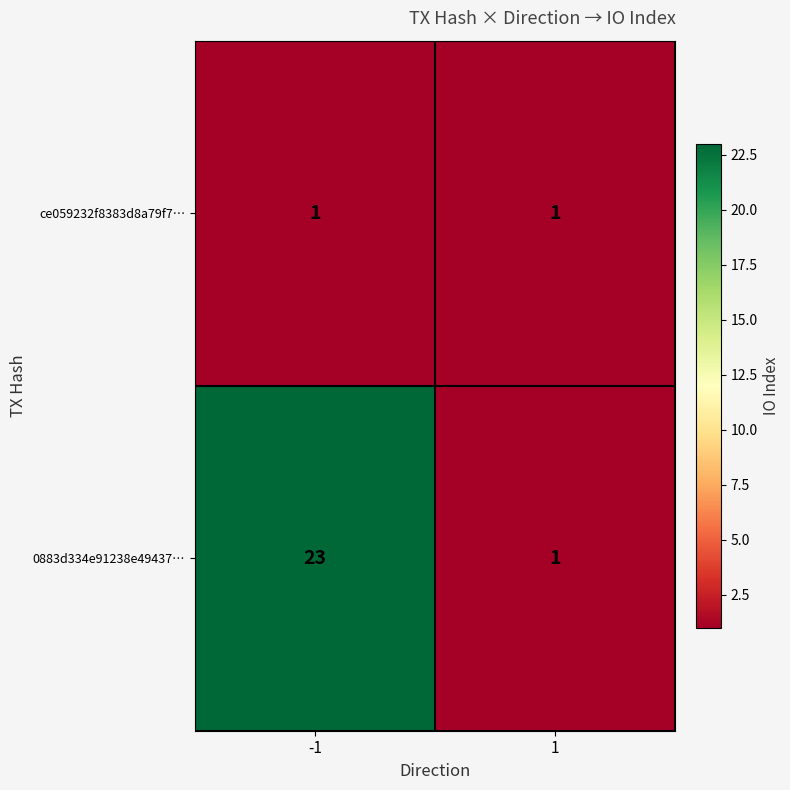

What is the sum of the 0883d334e91238e49437… values at 1 and -1?

24